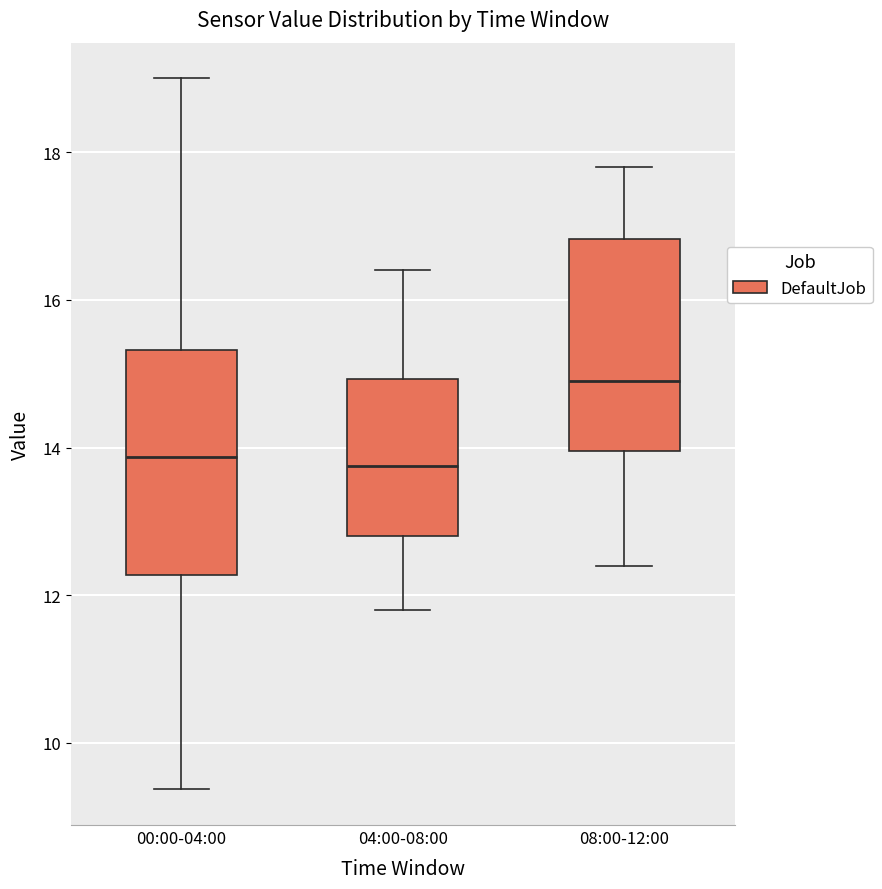

Reading left to right, transcribe this box plot: for each box, give where its median line is, the range the box spans, and where its two whiskers end, as read against the y-axis. The values are not printed on the chart, so give them approximately, as read against the axis.

00:00-04:00: median 13.8, box 12.2 to 15.4, whiskers 9.4 to 19.0
04:00-08:00: median 13.8, box 12.8 to 15.0, whiskers 11.8 to 16.4
08:00-12:00: median 15.0, box 14.0 to 16.8, whiskers 12.4 to 17.8